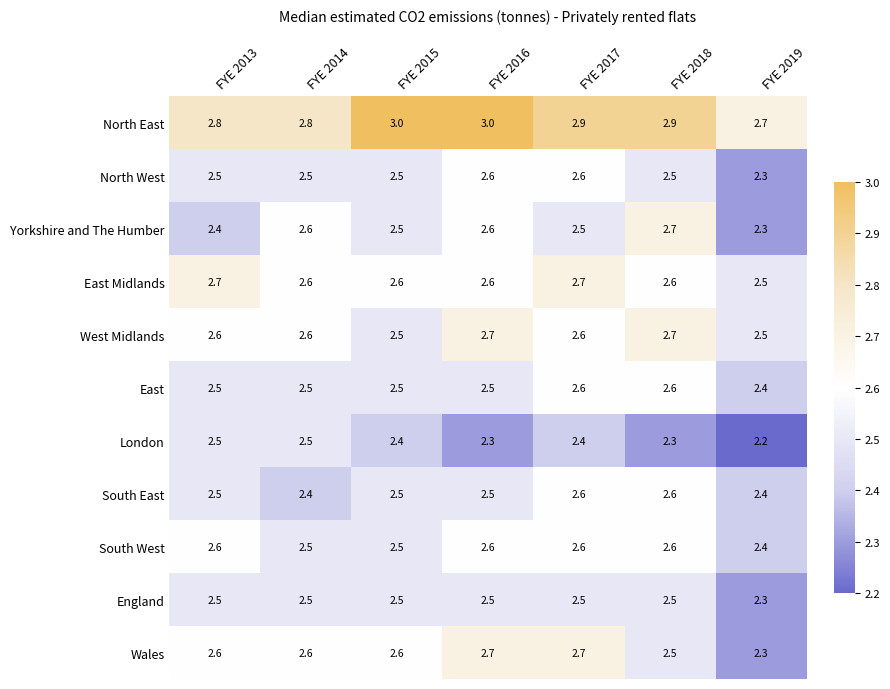

At which category is the sum across all series the highest?

FYE 2017